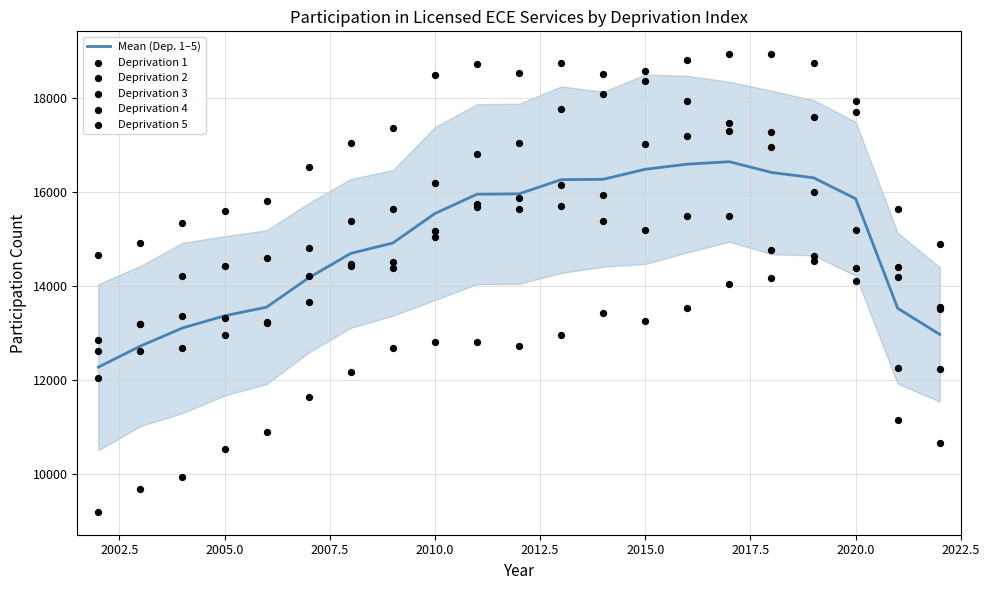

Which series has the largest Y range (max minus min)?

Deprivation 3